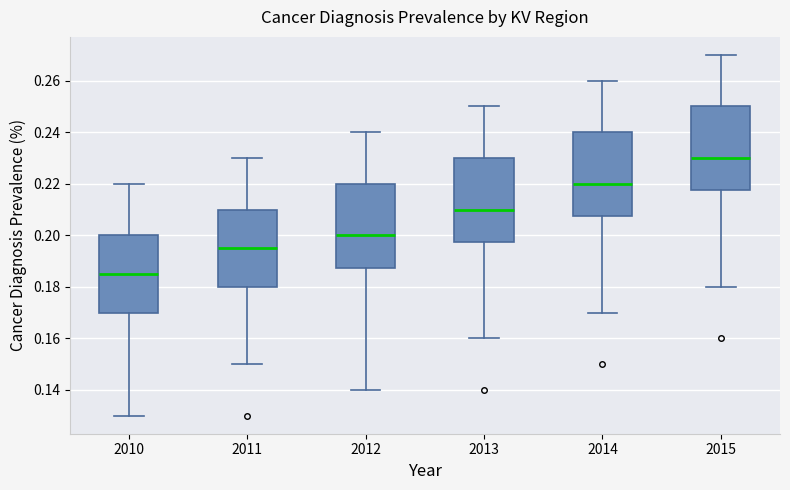

Which box has the lowest median line?

2010